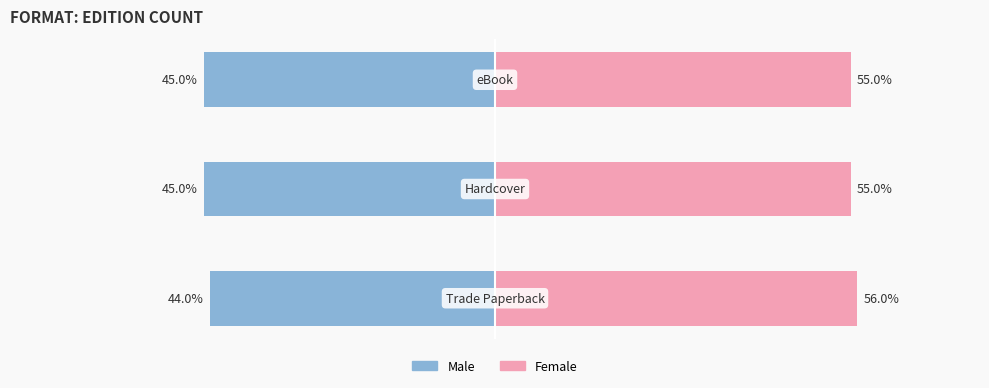

How many categories are shown in the chart?

3